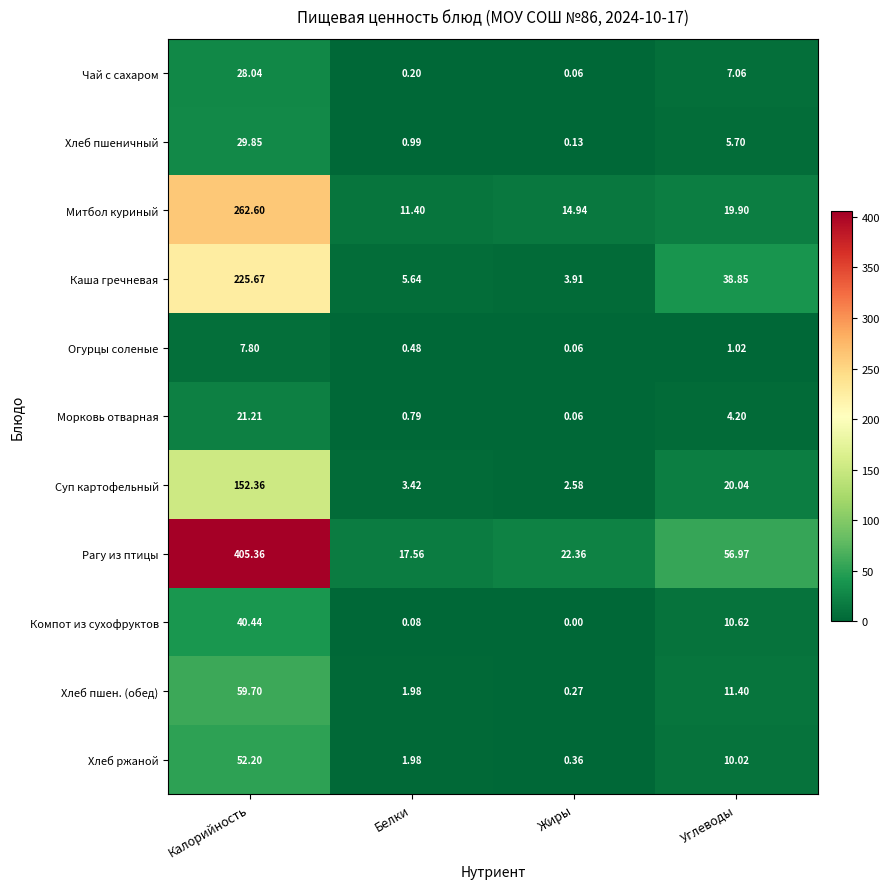

How many data points does each series have?

4